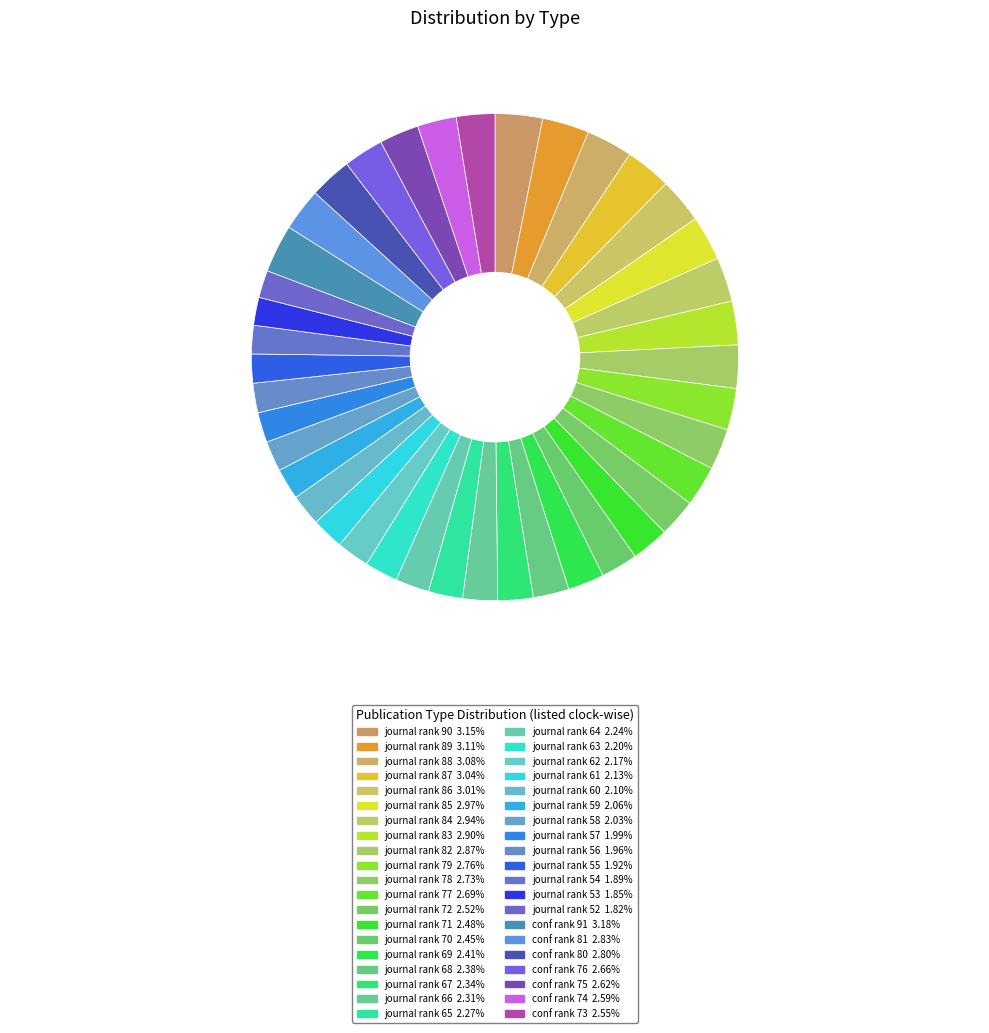

How many segments does this pie chart have?

40